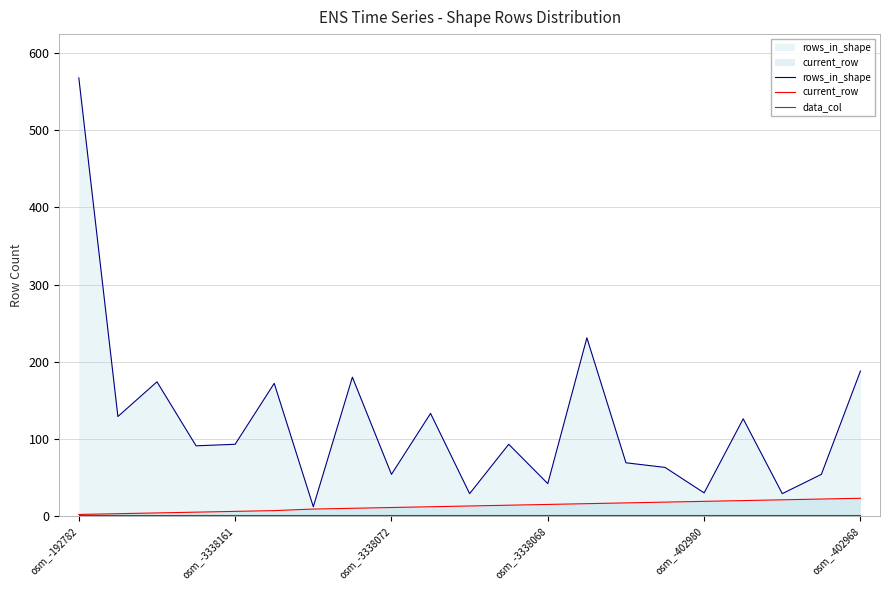

What is the value of the rows_in_shape point at the 2nd from the left?

129